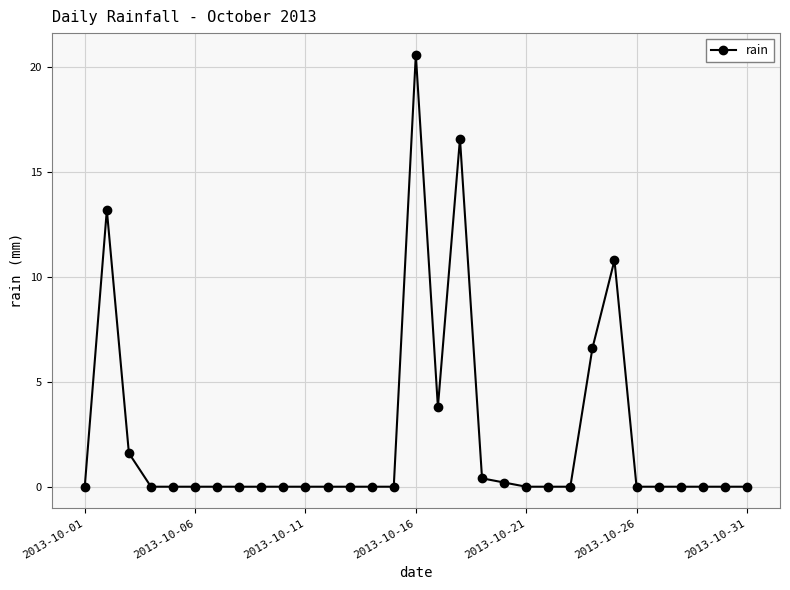

What is the difference between the maximum and second lowest values?

20.6